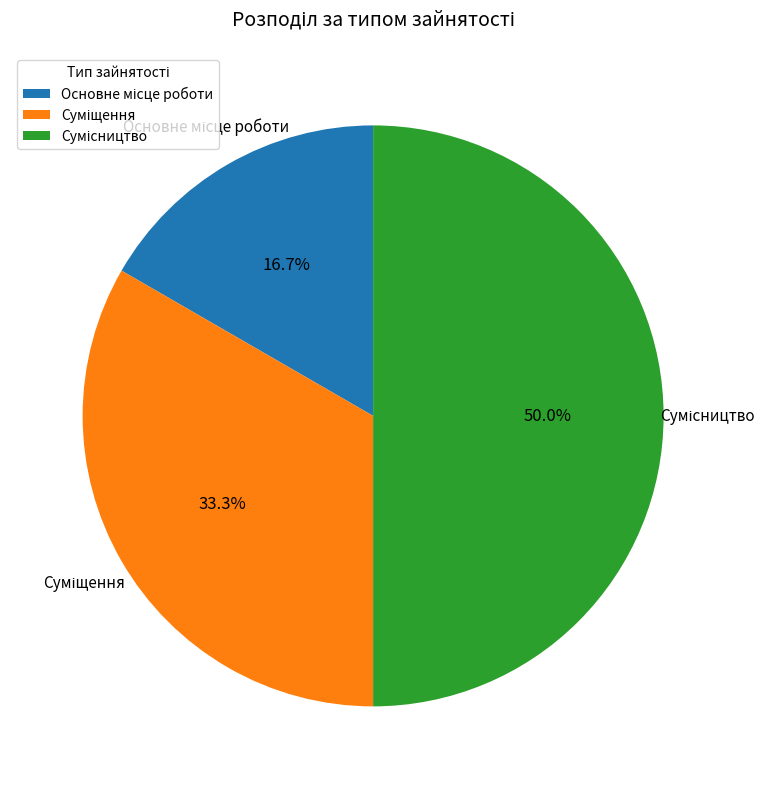

To the nearest percent, what is the average slice percentage?

33%